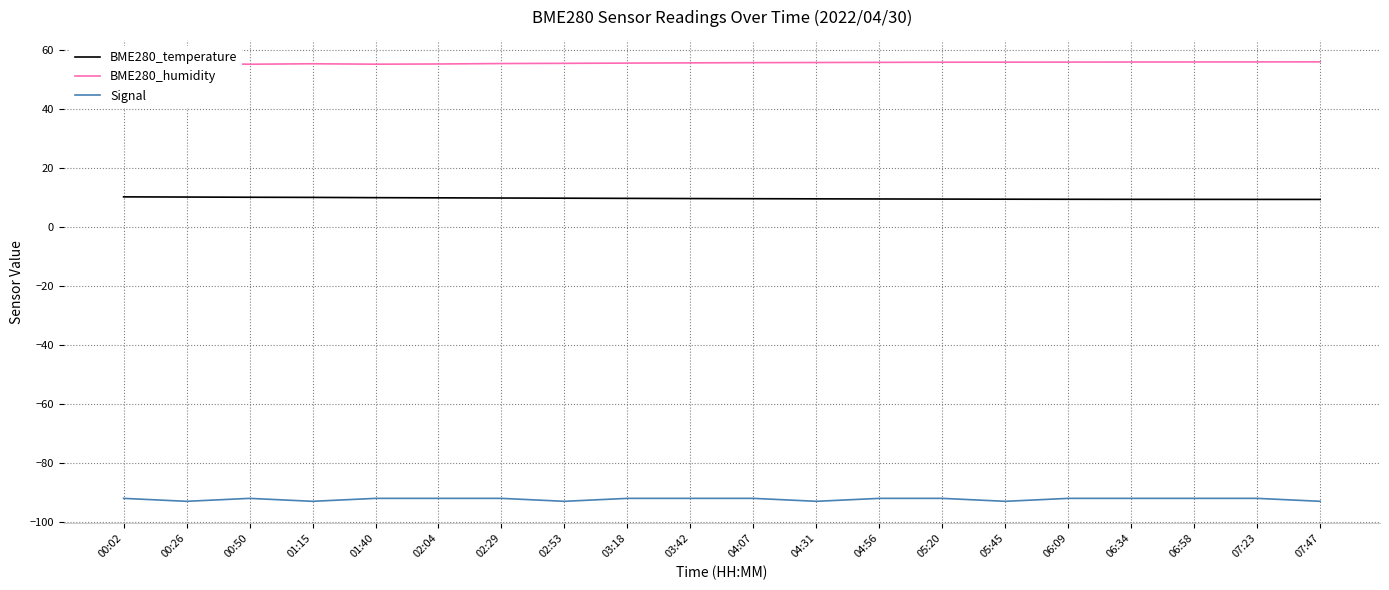

Does the chart have visible grid lines?

Yes